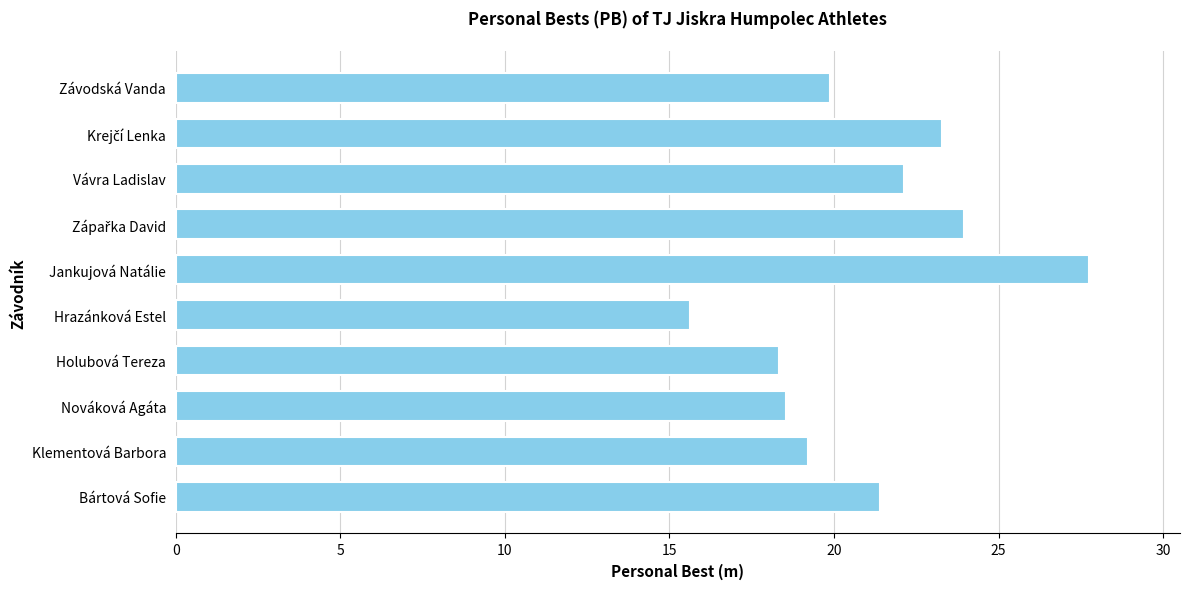

What is the difference between the values at Jankujová Natálie and Vávra Ladislav?

5.6